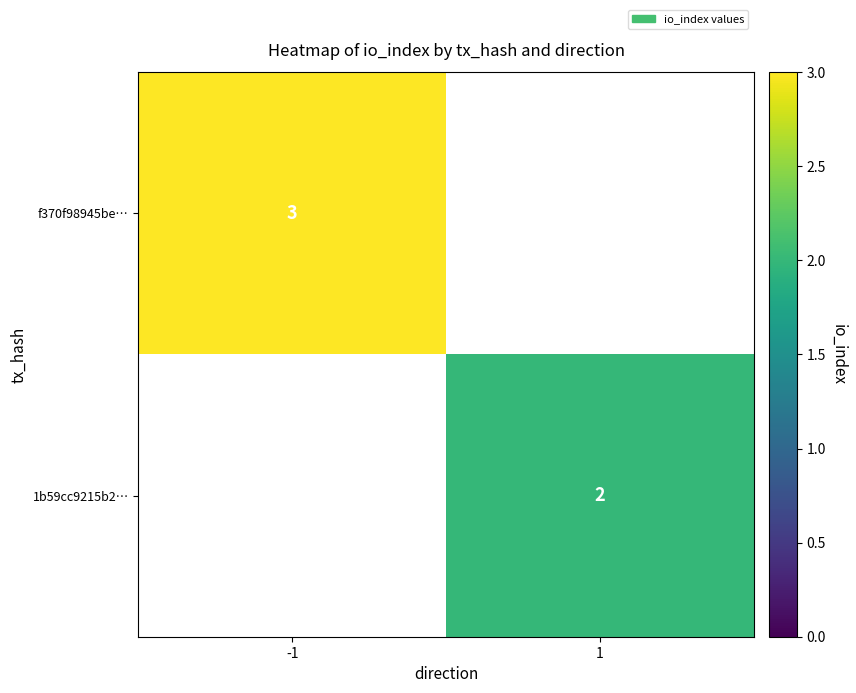

The value of f370f98945be… at -1 is 1. True or false?

False